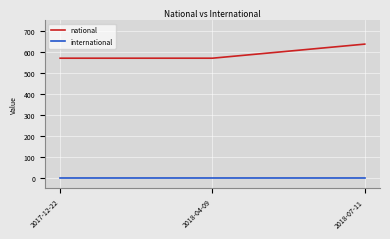

Is it true that international equals 0 at 2018-07-11?

True